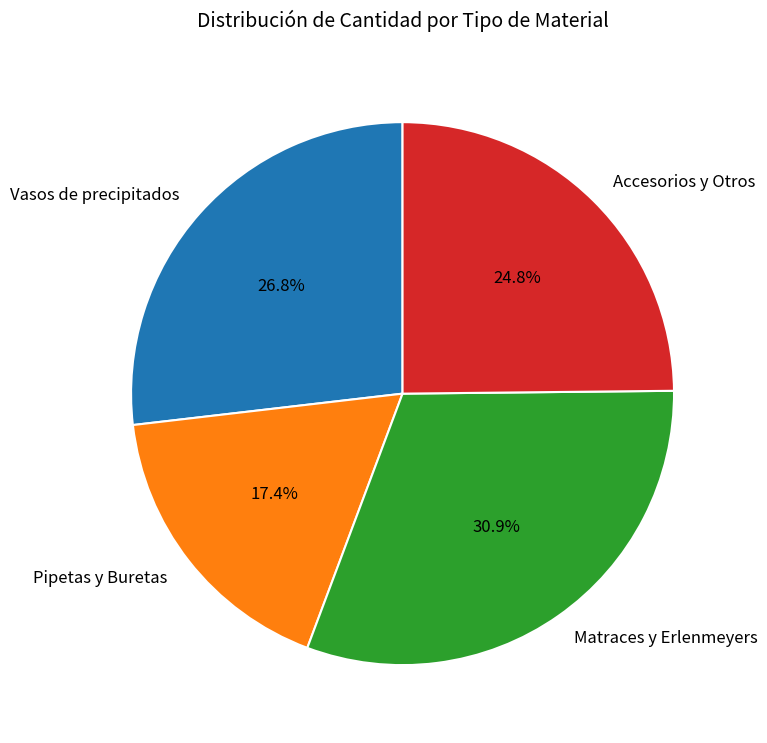

Does Accesorios y Otros account for over 50% of the chart?

No